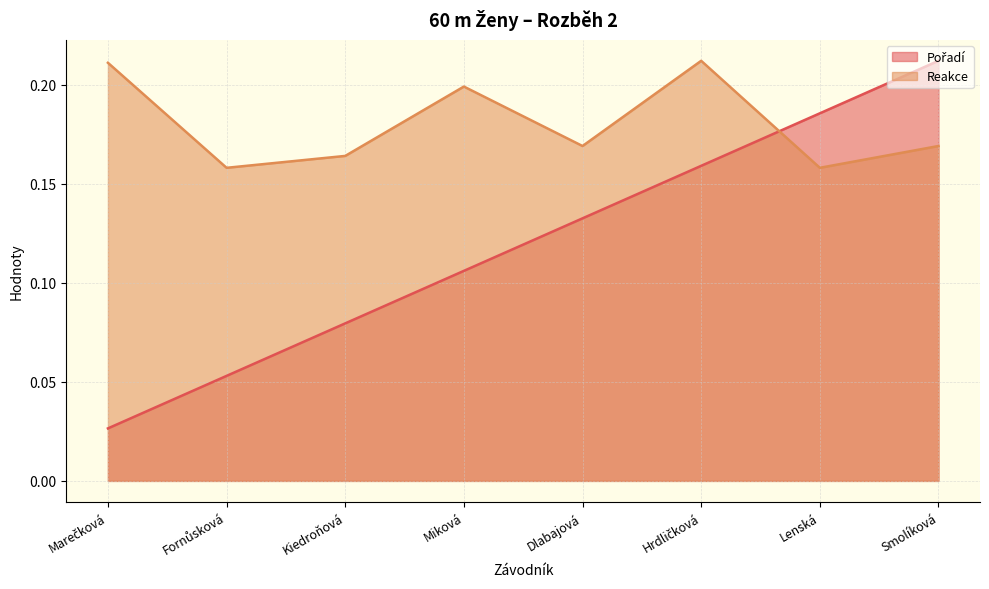

Reading right to left, transcribe all the data shown in this chart.

Pořadí: 0.2	0.2	0.2	0.1	0.1	0.1	0.1	0.0
Reakce: 0.2	0.2	0.2	0.2	0.2	0.2	0.2	0.2